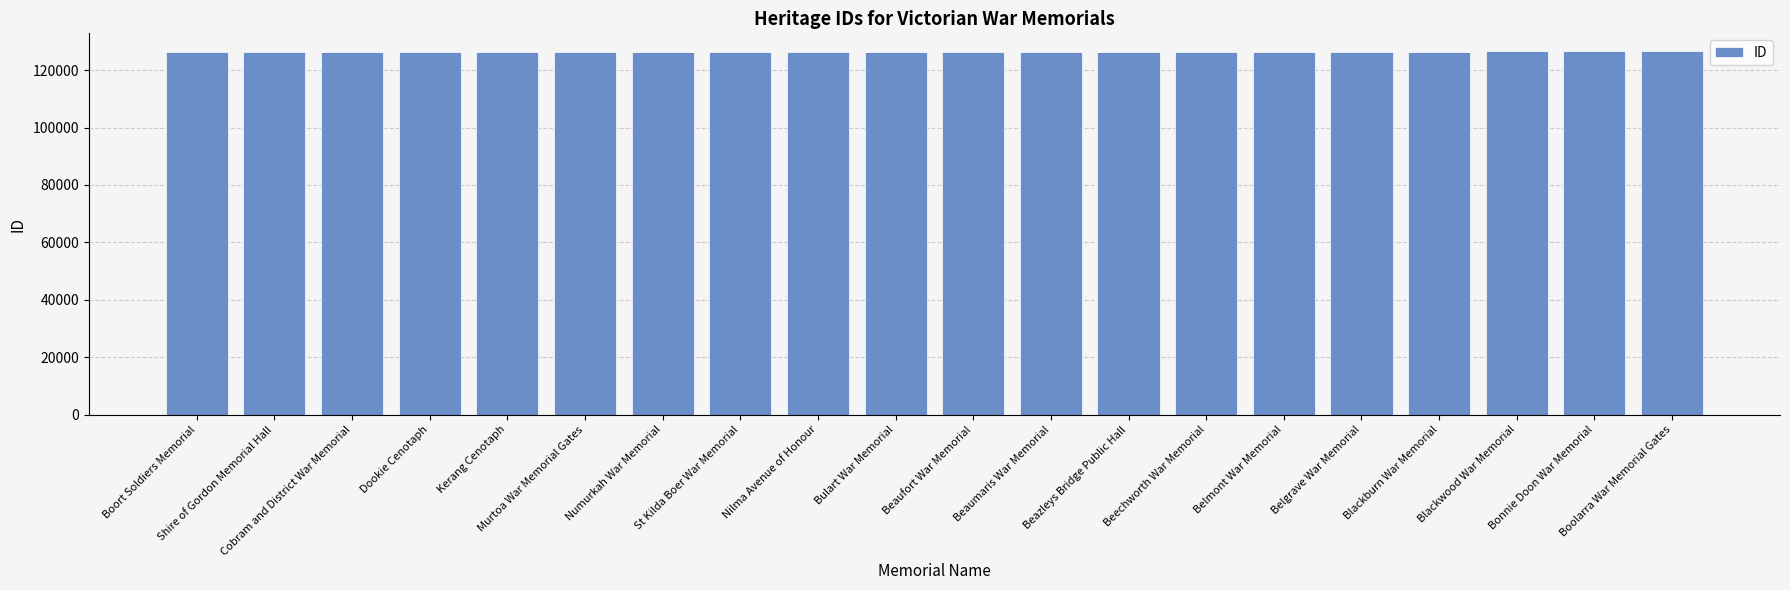

Read the value at Kerang Cenotaph, to the nearest 10.

126440